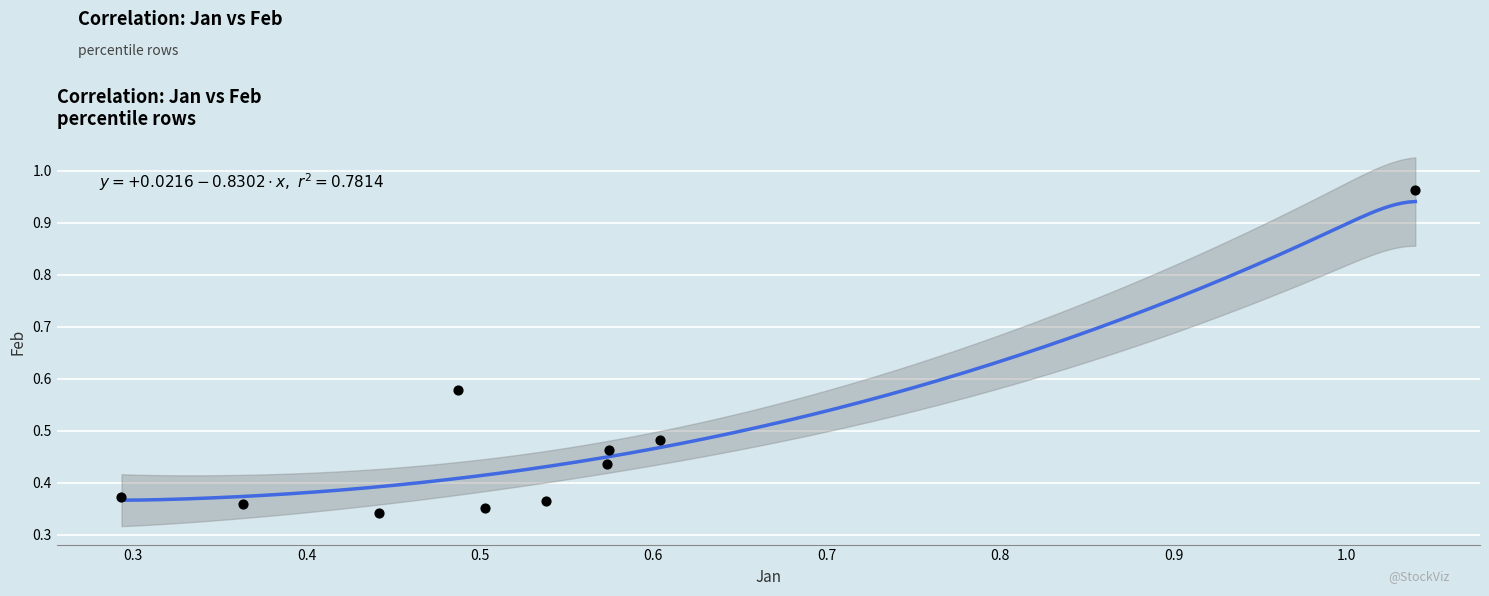

What is the range of X values (max minus min)?

0.7